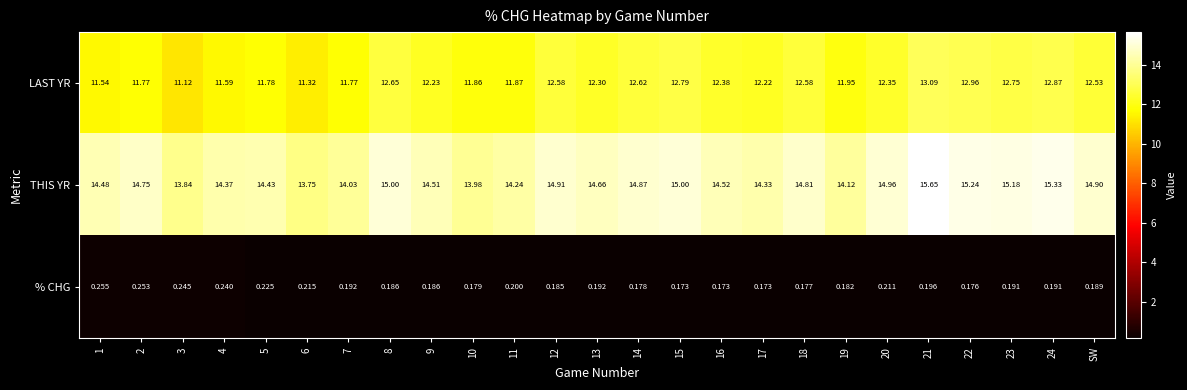

At SW, list the series in order from smallest to largest.

% CHG, LAST YR, THIS YR